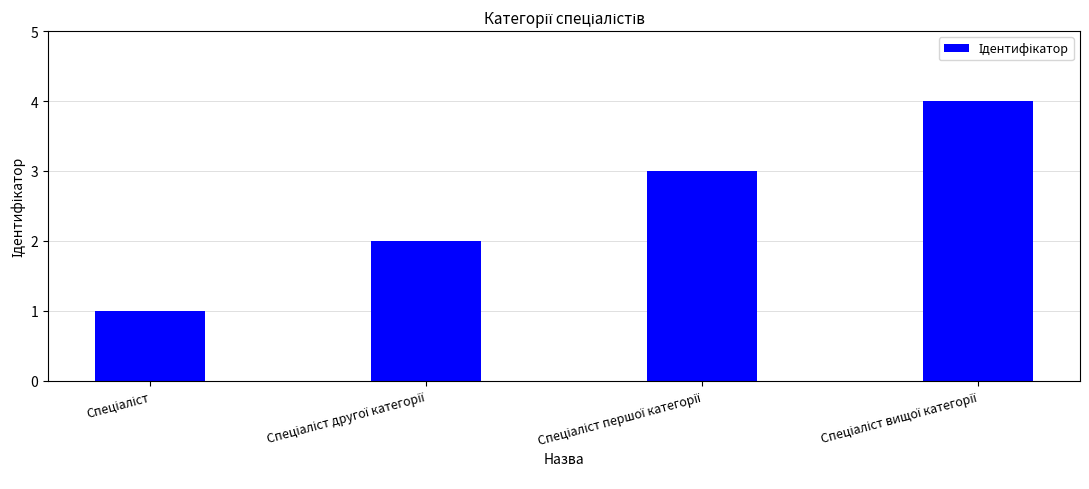

What is the minimum value shown in the chart?

1